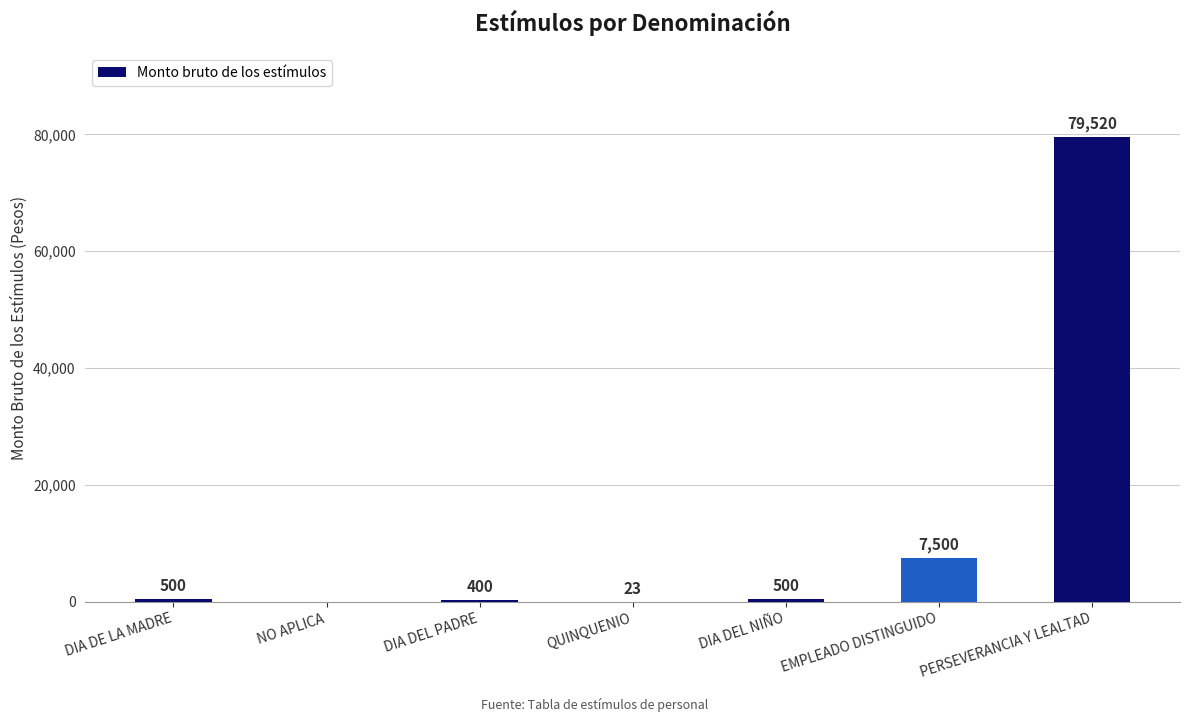

What is the sum of the values at QUINQUENIO and PERSEVERANCIA Y LEALTAD?

79543